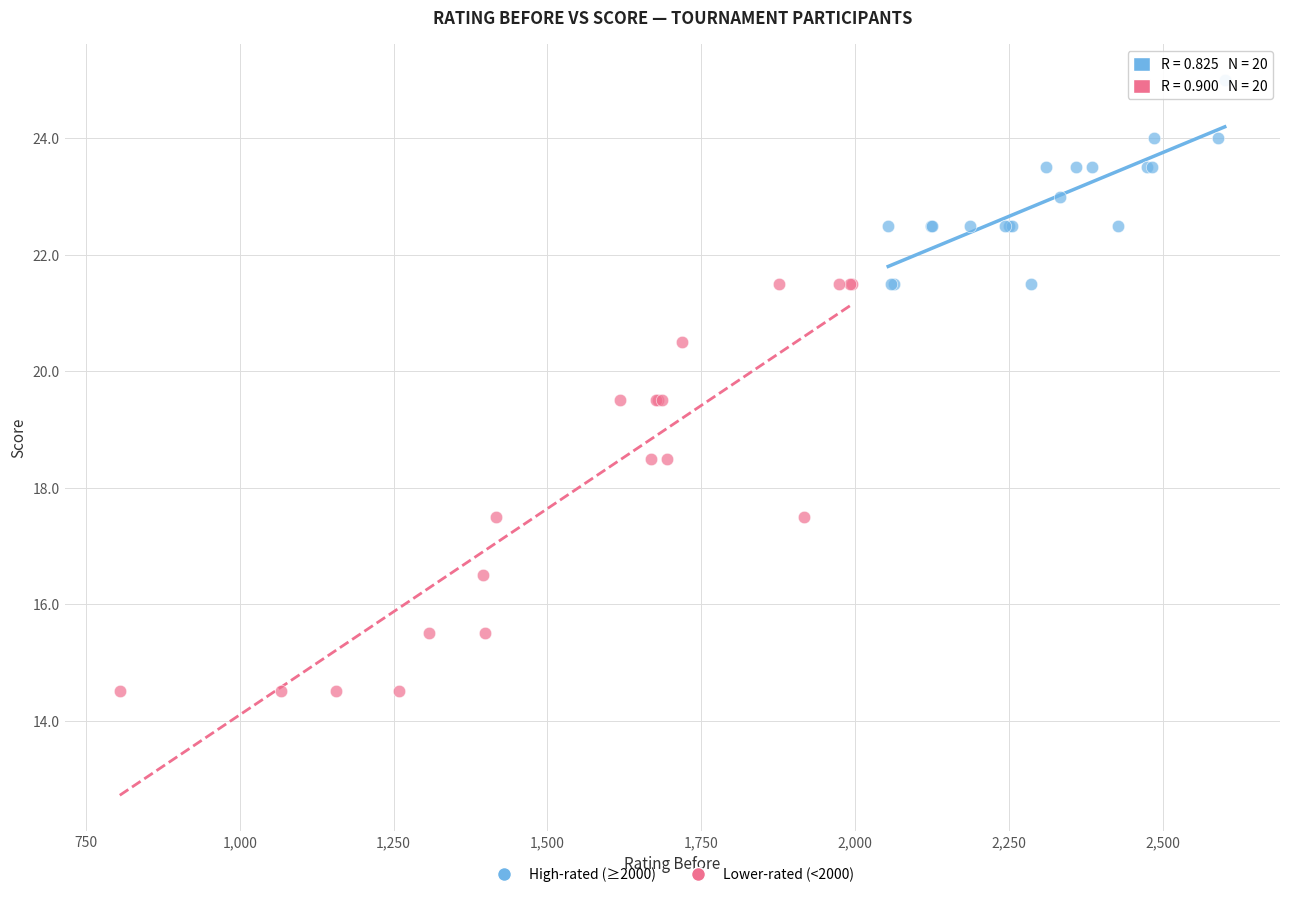

Which series reaches the minimum Y coordinate?

Lower-rated (<2000)